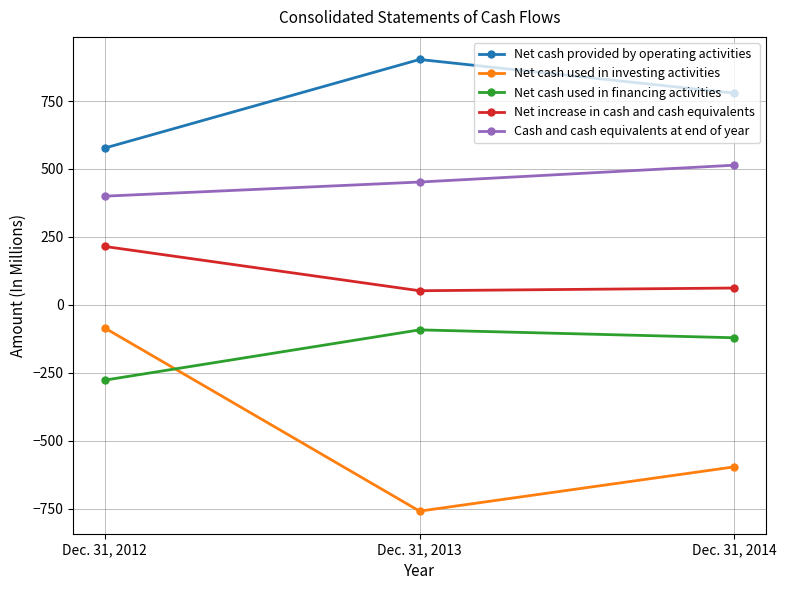

What is the difference between the highest and lowest values at Dec. 31, 2014?

1375